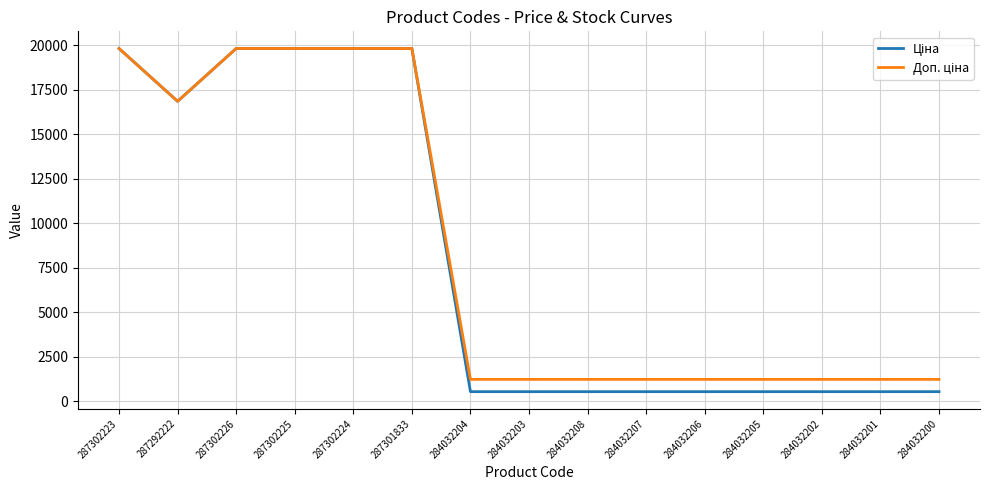

What is the maximum value shown in the chart?

19831.1